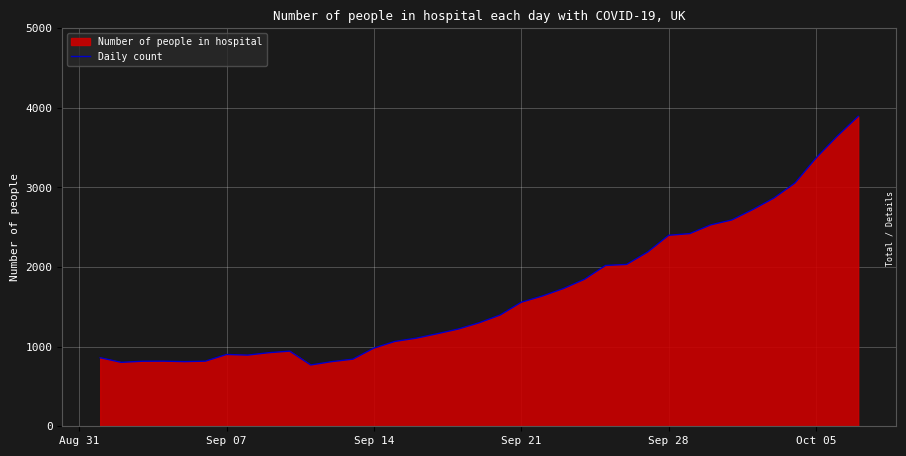

What is the difference between the maximum and minimum values?

3123